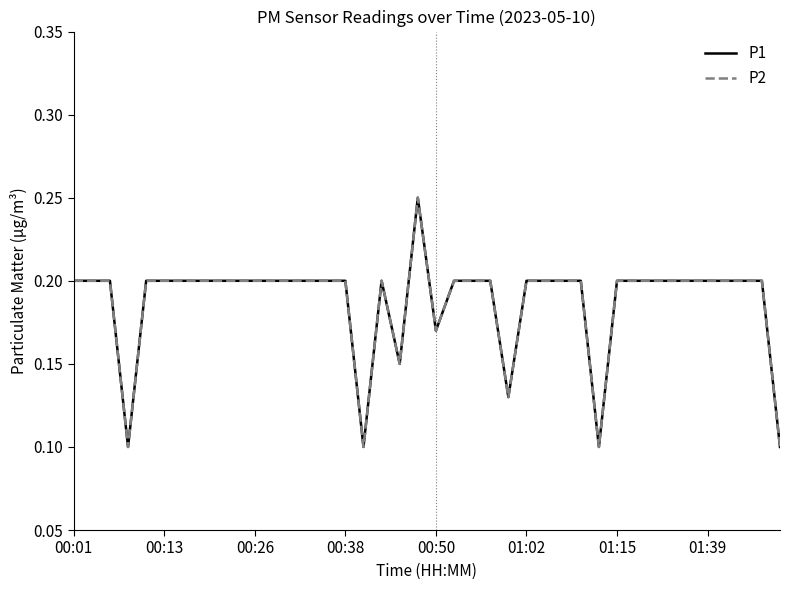

Does the chart have visible grid lines?

No